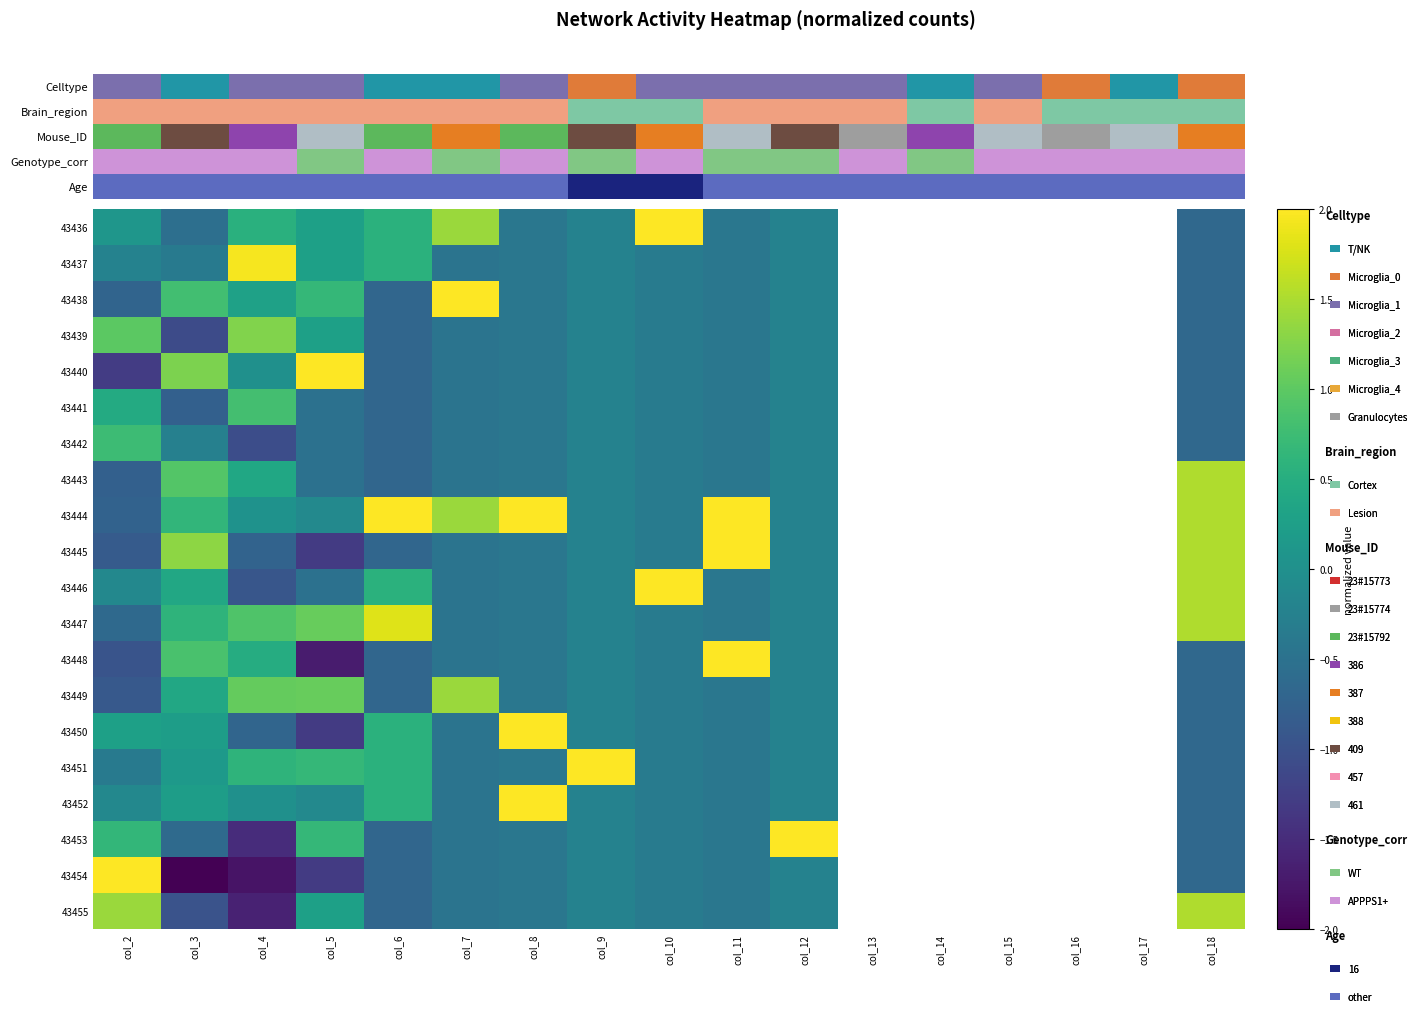

At how many categories does at least one series exceed 0?

12